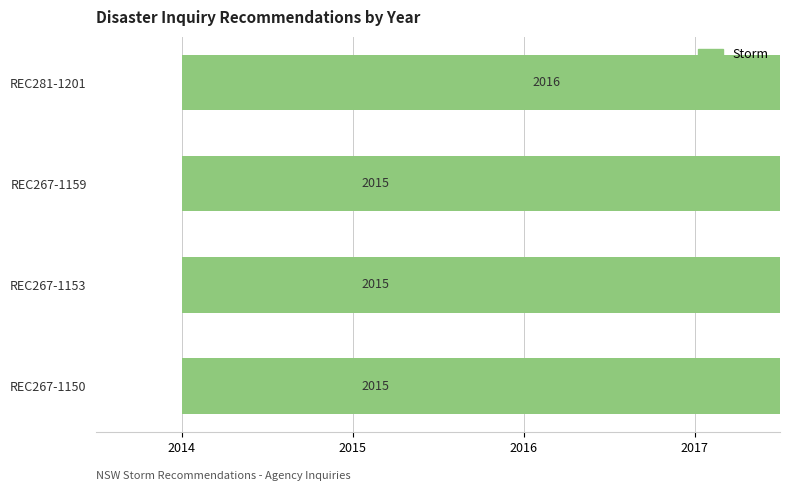

Is it true that the value at REC281-1201 is 2016?

True